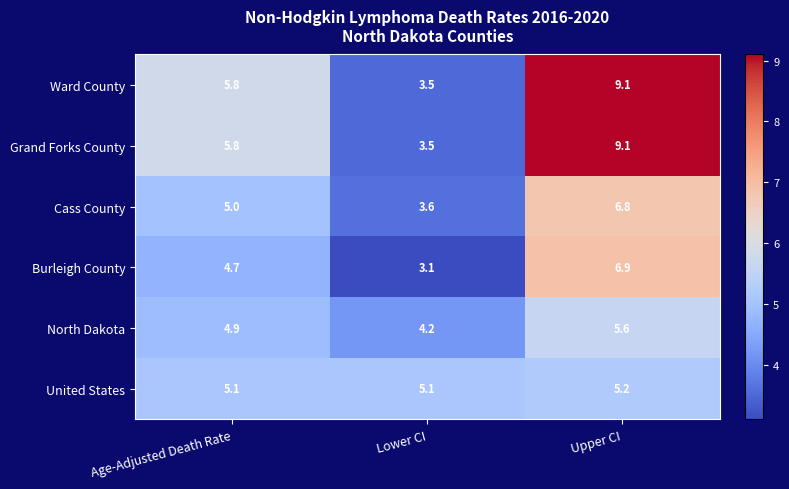

What is the average value of the Ward County series?

6.1